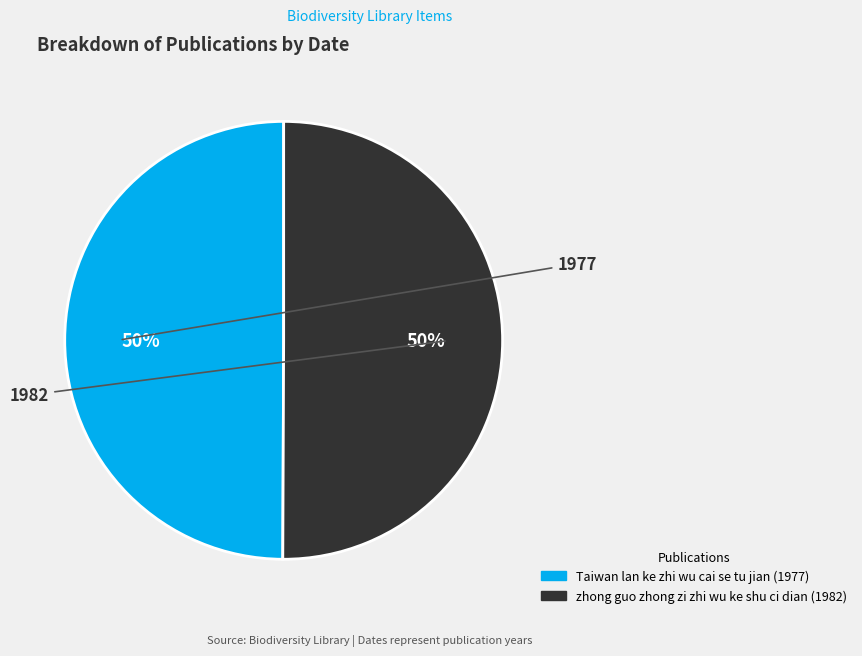

To the nearest percent, what percentage of the pie is zhong guo zhong zi zhi wu ke shu ci dian (1982)?

50%